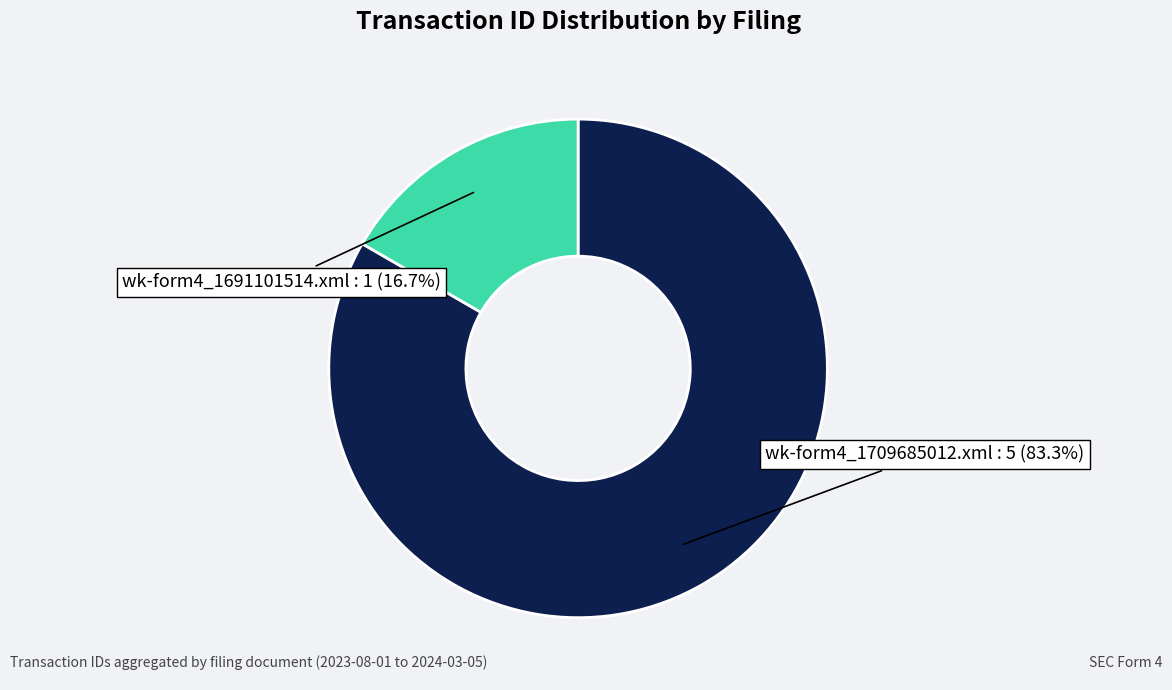

Approximately how many times larger is the value at wk-form4_1709685012.xml compared to wk-form4_1691101514.xml?

5.0